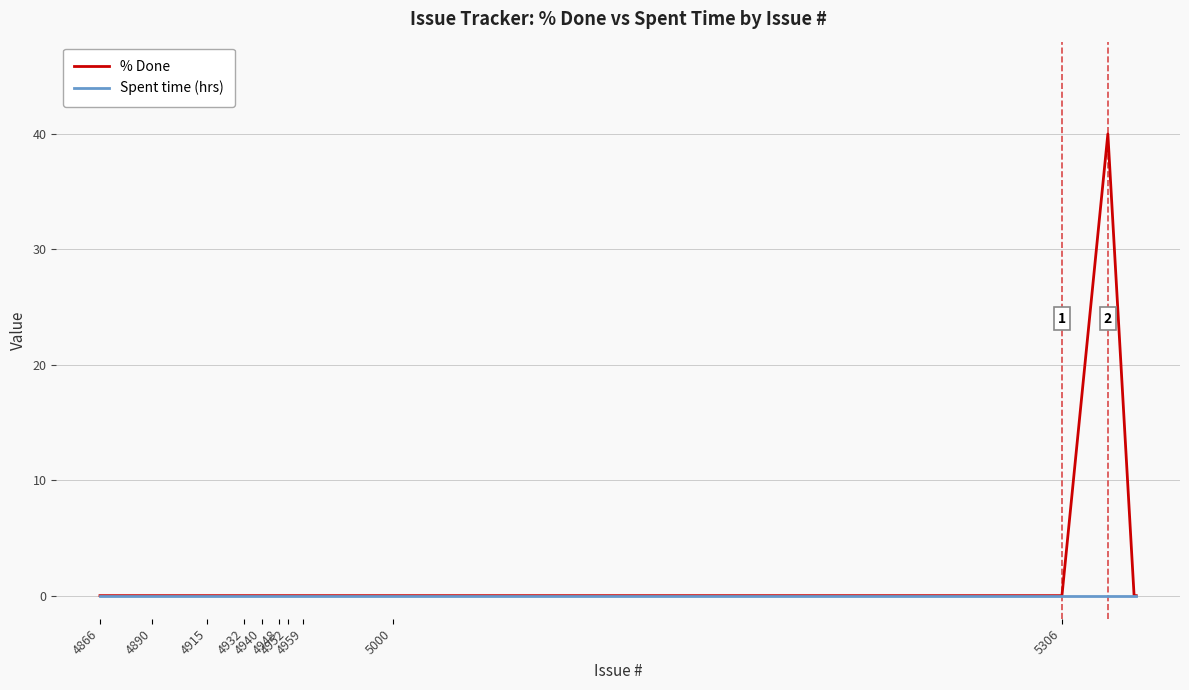

How many lines are shown in the chart?

2